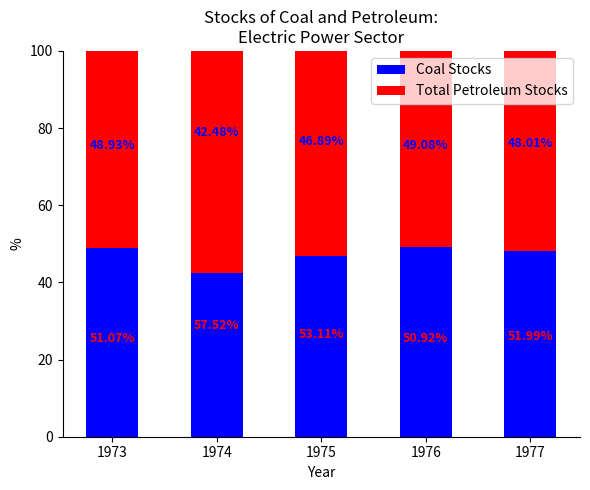

How many values in the Coal Stocks series exceed 48?

3